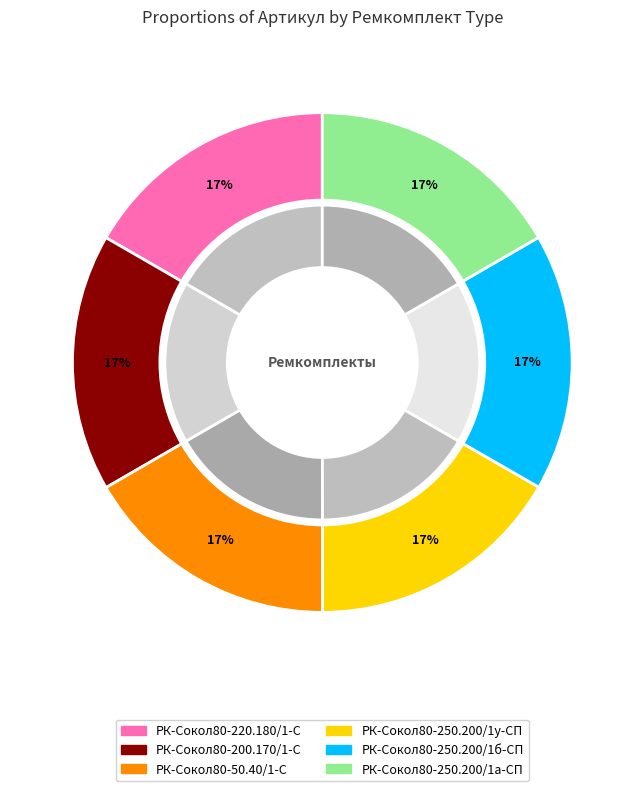

To the nearest percent, what portion does РК-Сокол80-250.200/1б-СП represent?

17%